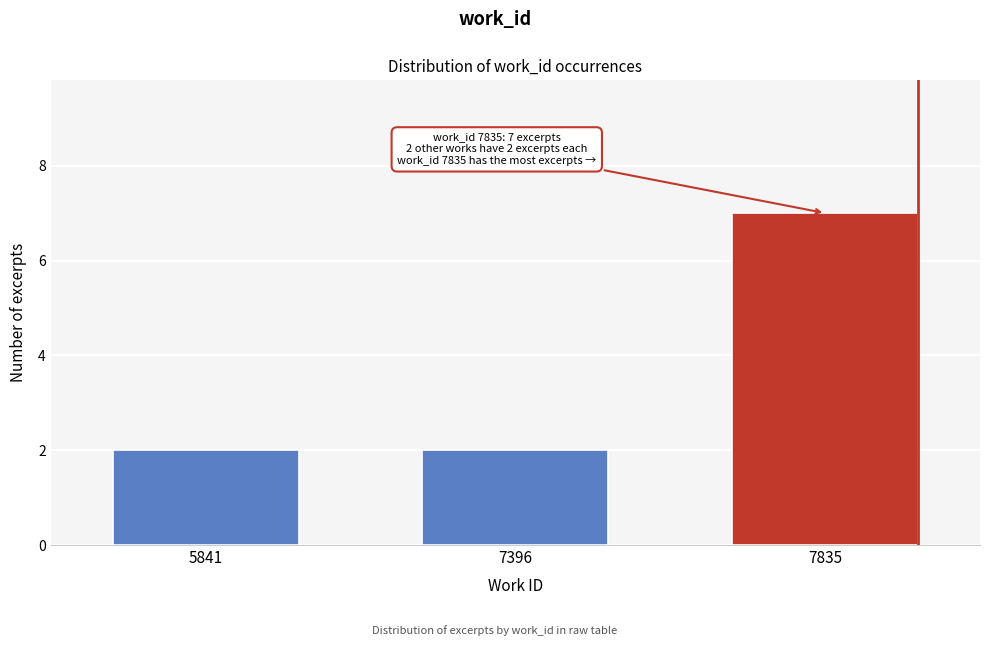

Reading left to right, what are all the values shown in this chart?

5841=2	7396=2	7835=7